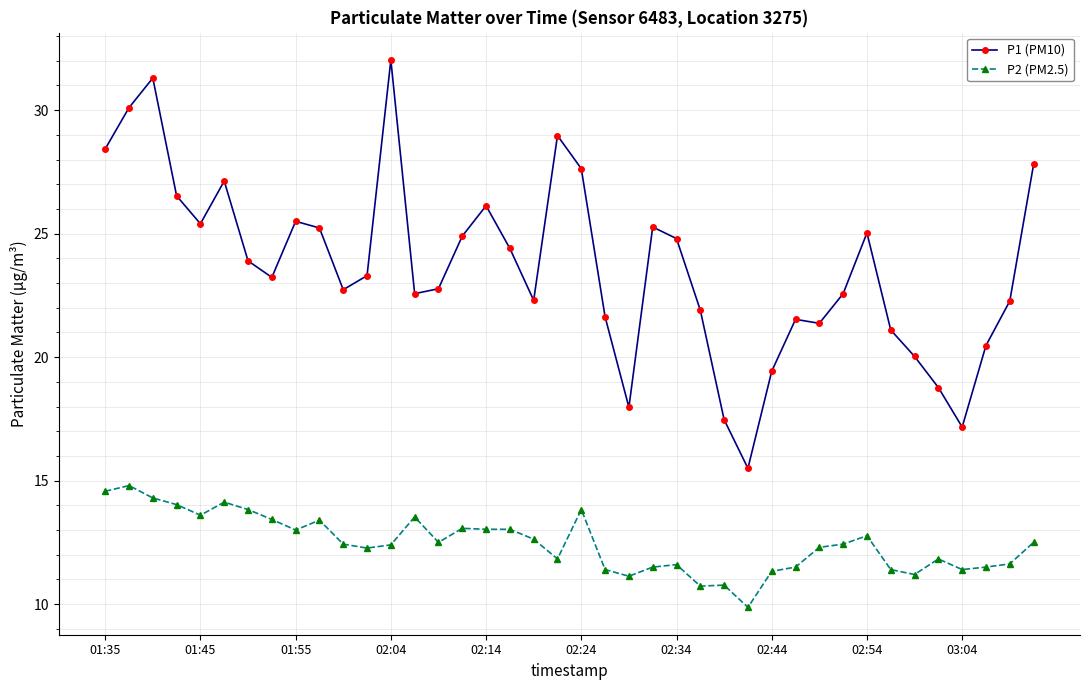

Which series has the widest spread of values?

P1 (PM10)